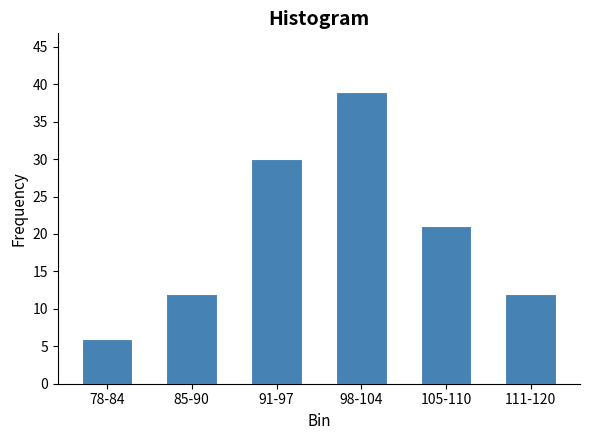

Reading left to right, what are all the values shown in this chart?

6	12	30	39	21	12